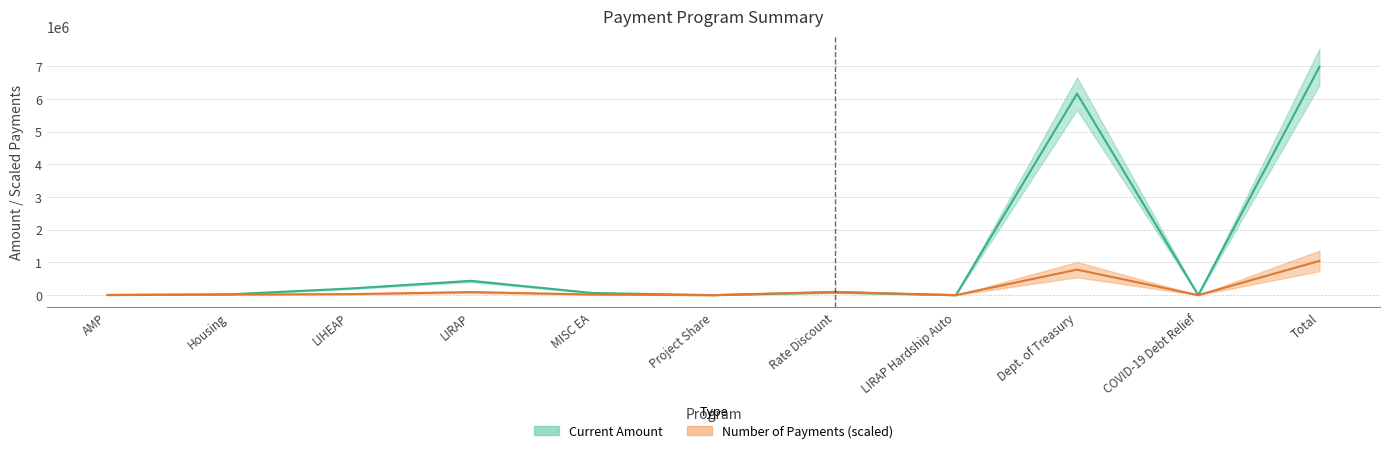

How many data points does each series have?

11